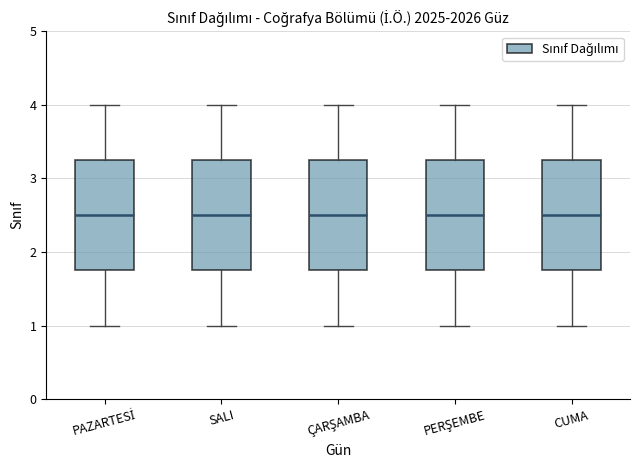

Where is the lower edge of the box for ÇARŞAMBA on the y-axis? The values are not printed on the chart, so give them approximately, as read against the axis.

1.8